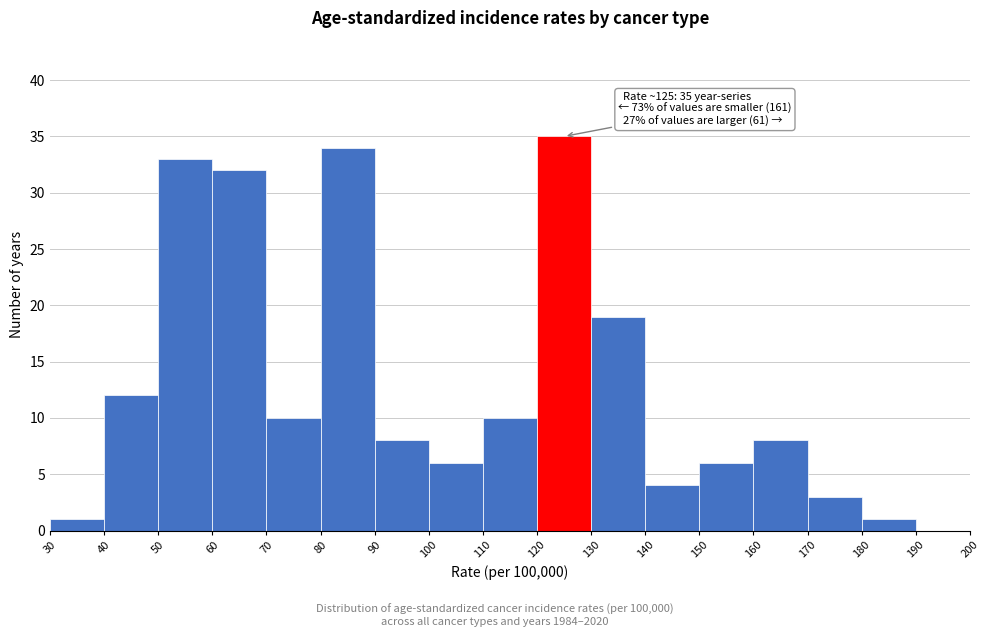

Over which range of the x-axis is the bar tallest?

120 to 130